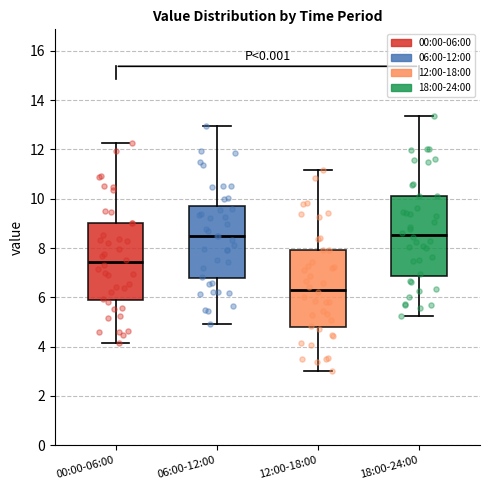

Reading left to right, read every box against the y-axis: the position of its median line, the range the box covers, and the ends of its whiskers. The values are not printed on the chart, so give them approximately, as read against the axis.

00:00-06:00: median 7.4, box 6.0 to 9.0, whiskers 4.2 to 12.2
06:00-12:00: median 8.4, box 6.8 to 9.8, whiskers 5.0 to 13.0
12:00-18:00: median 6.4, box 4.8 to 8.0, whiskers 3.0 to 11.2
18:00-24:00: median 8.6, box 6.8 to 10.2, whiskers 5.2 to 13.4